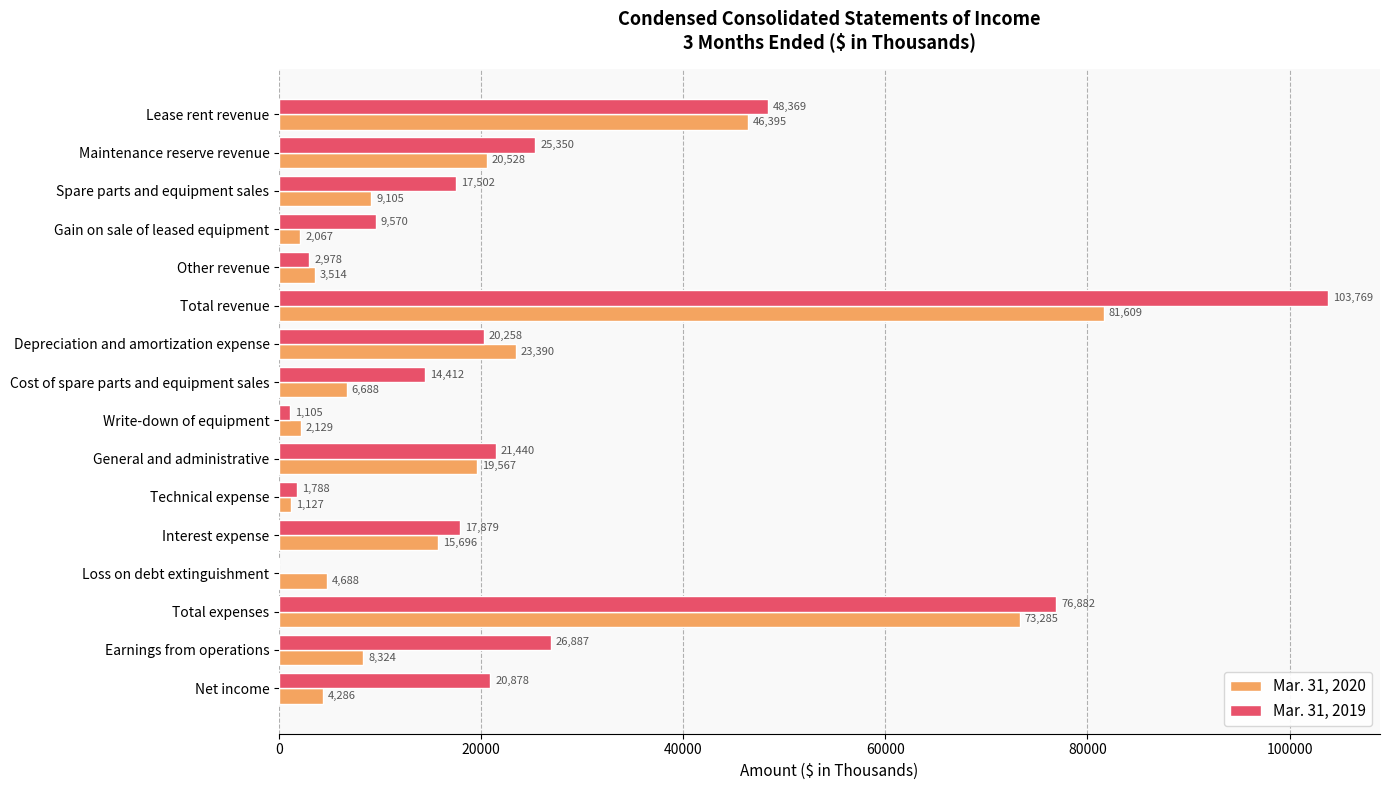

Which series has the largest range (max minus min)?

Mar. 31, 2019